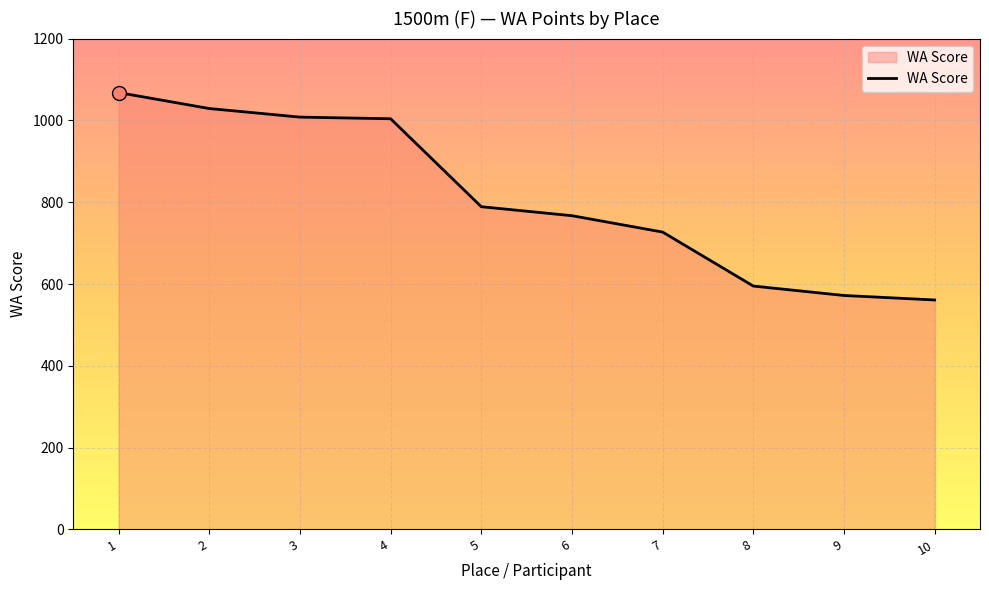

What is the change in value from 1 to 5?

-279